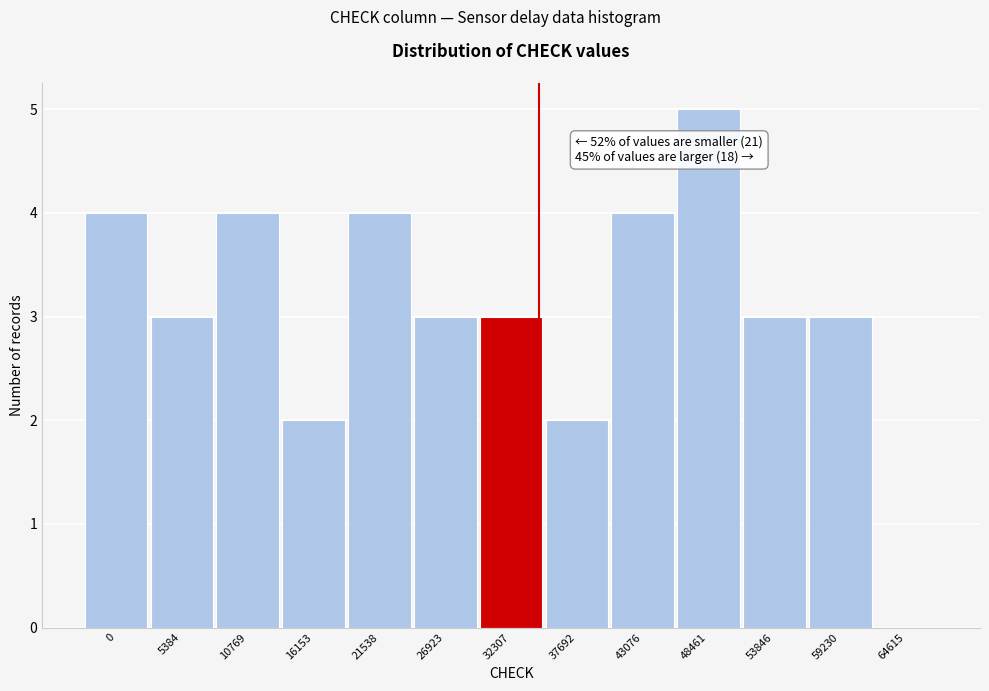

Reading right to left, extract all data points from this chart.

64615=0	59230=3	53846=3	48461=5	43076=4	37692=2	32307=3	26923=3	21538=4	16153=2	10769=4	5384=3	0=4